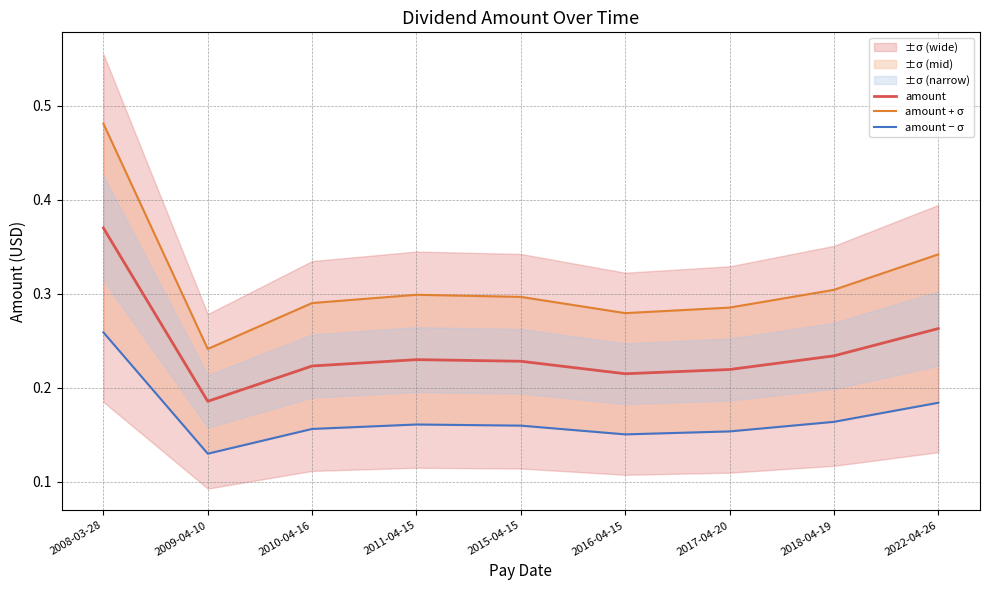

Rank the series by their average value, from highest to lowest.

amount + σ, amount, amount − σ